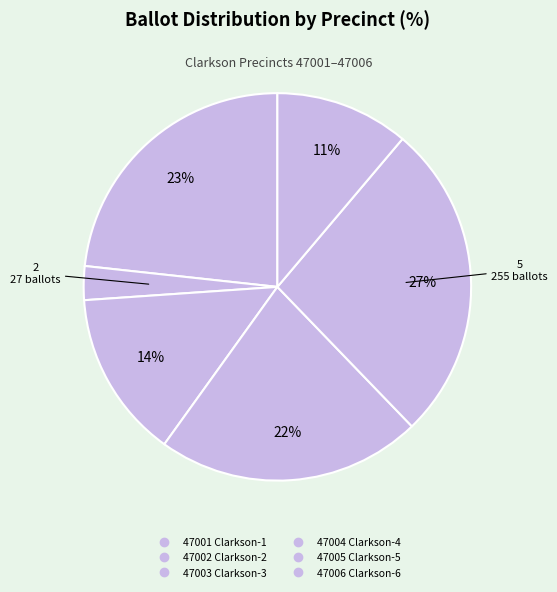

Which category has the smallest portion of the pie?

47002 Clarkson-2